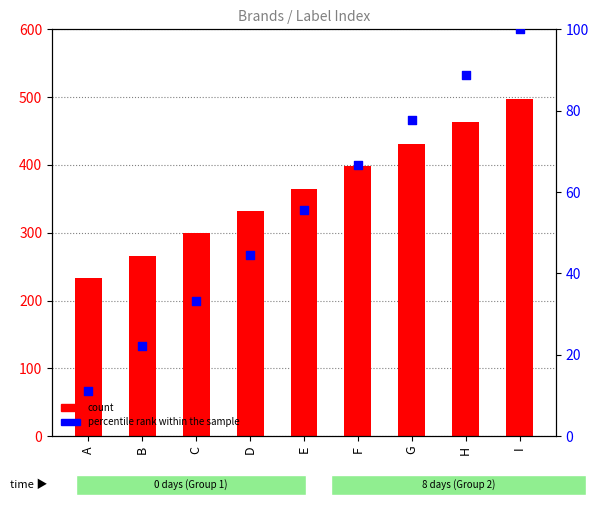

At which category is the sum across all series the highest?

I